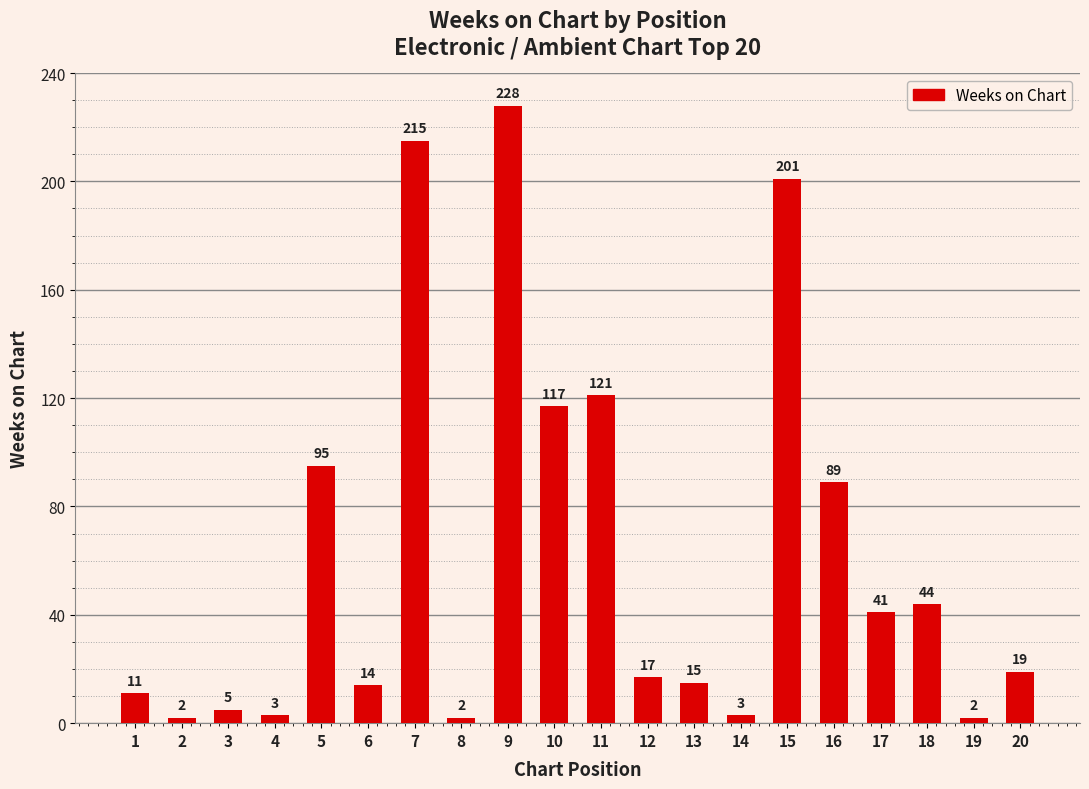

What is the value of the 17th bar from the left?

41